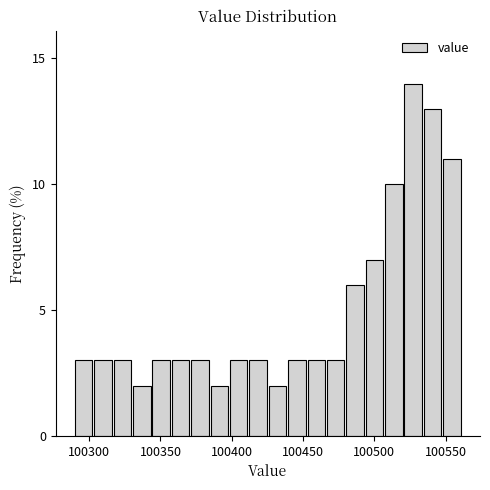

Around what value on the x-axis is the tallest bar? Give the approximate position of its centre, as read against the axis.

100525